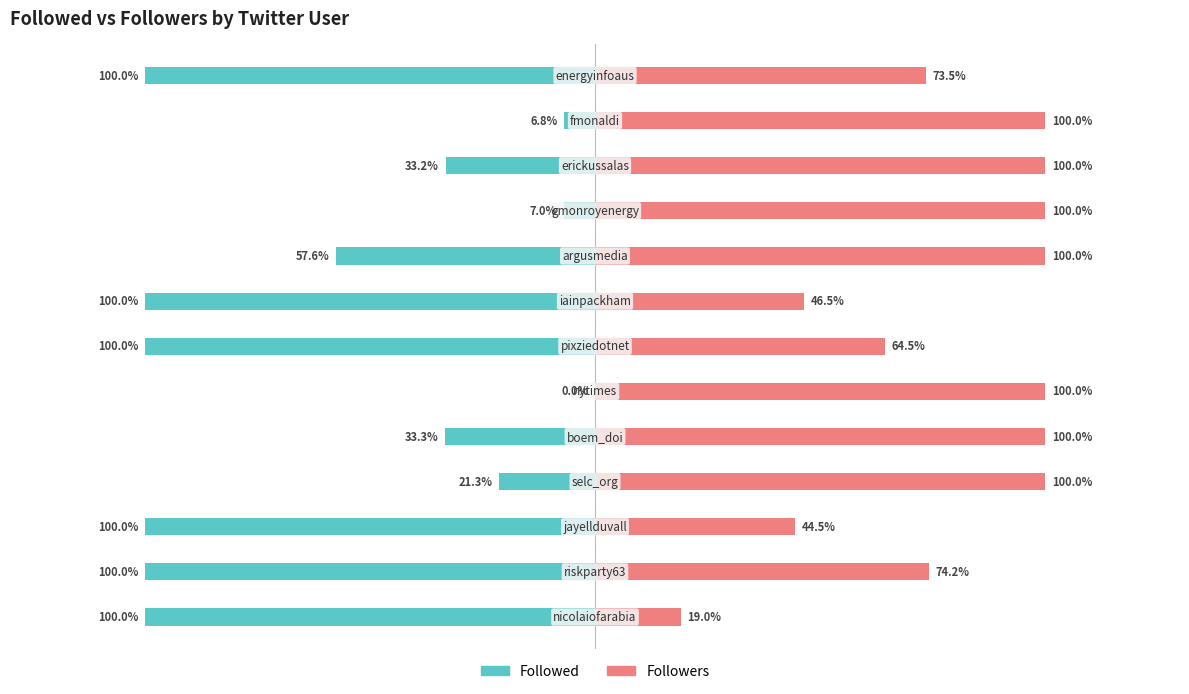

What is the greatest value displayed?

100.0